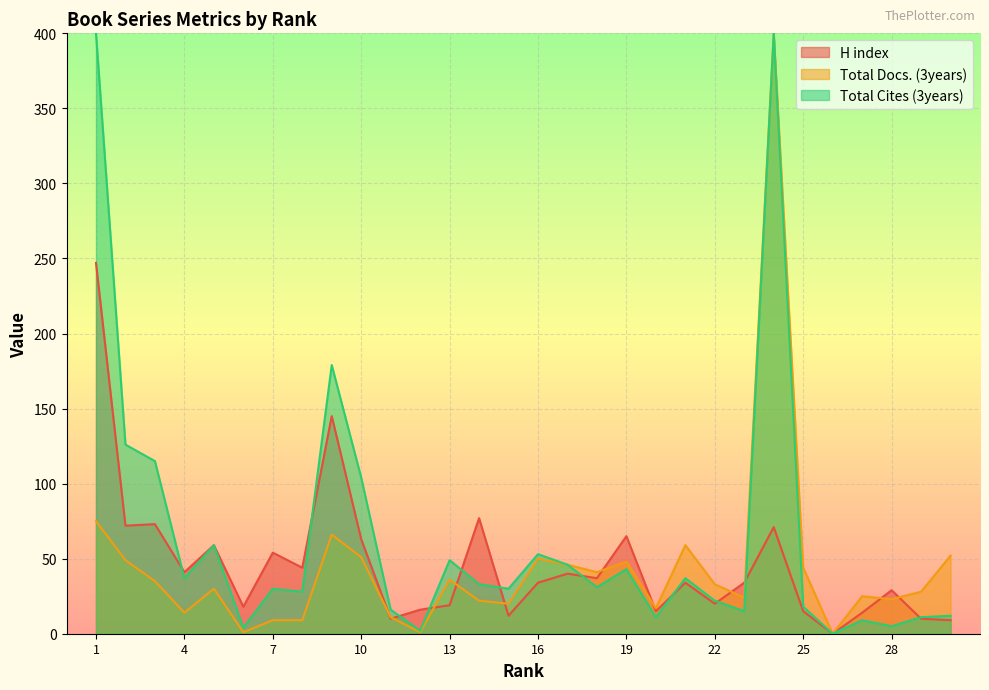

How many categories are shown in the chart?

30